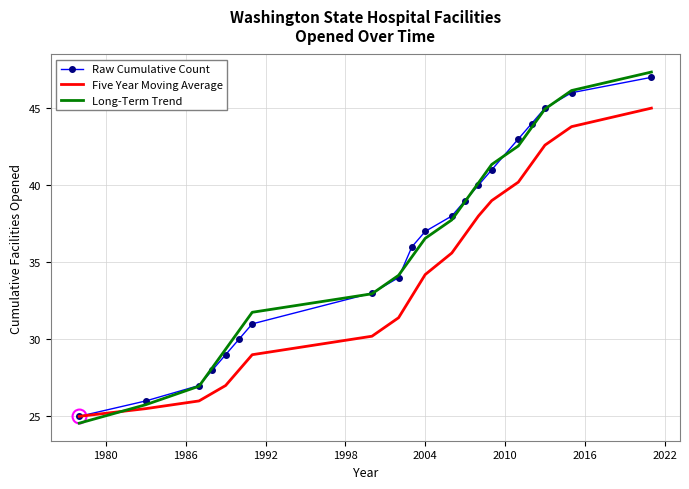

What is the lowest value of the Five Year Moving Average series?

25.0